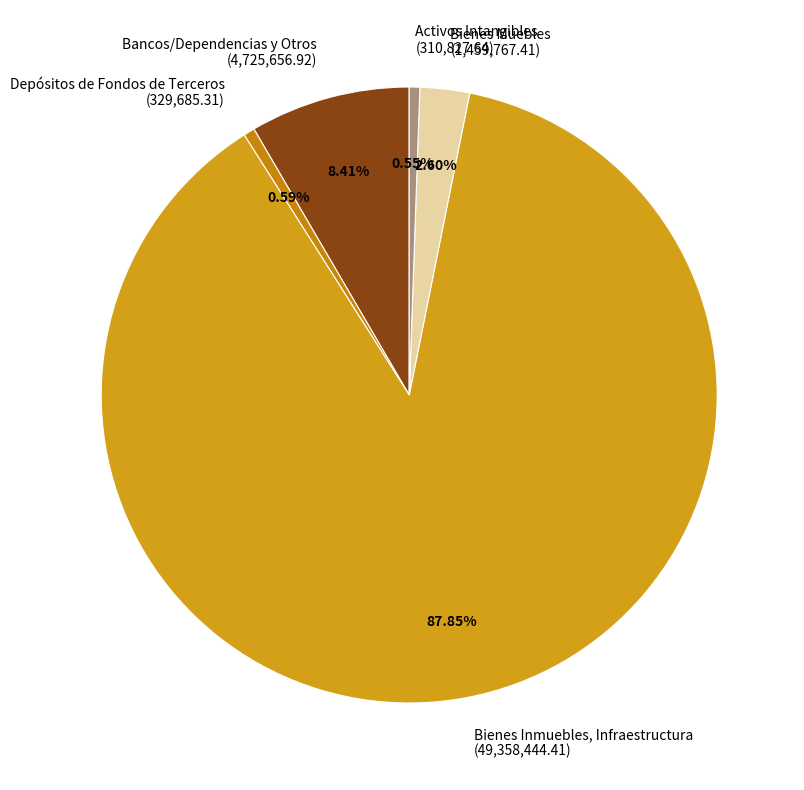

Approximately how many times larger is the value at Bancos/Dependencias y Otros compared to Depósitos de Fondos de Terceros?

14.3